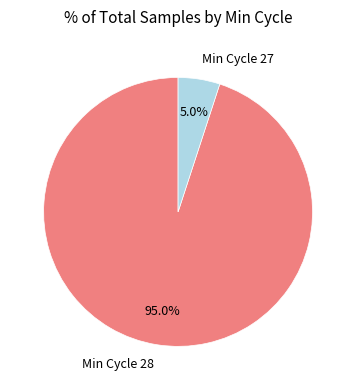

What is the smallest slice in the pie chart?

Min Cycle 27